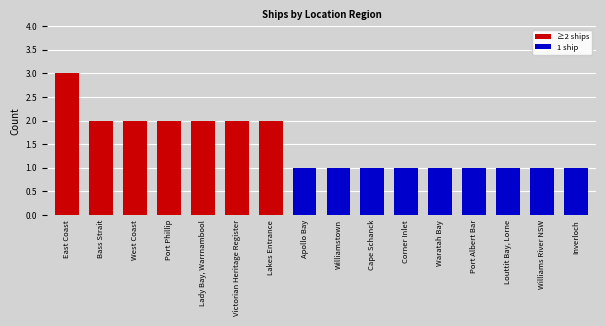

True or false: the data shows 3 at East Coast.

True